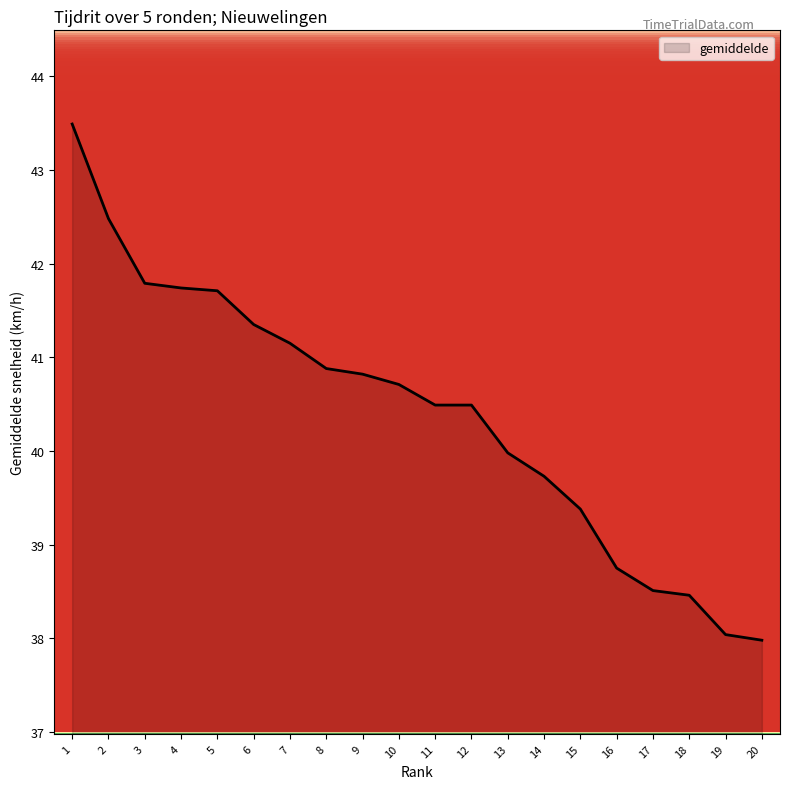

At which label is the value closest to 40?

13